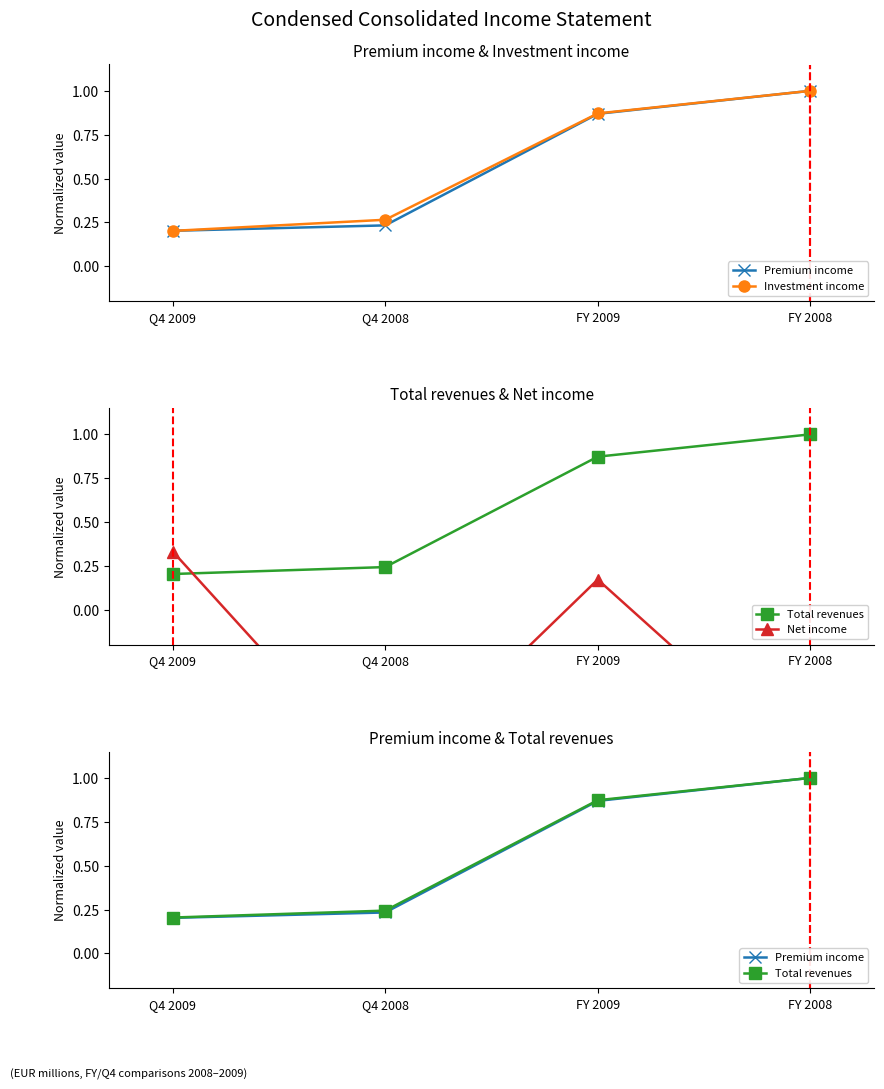

How many series are shown in this chart?

4